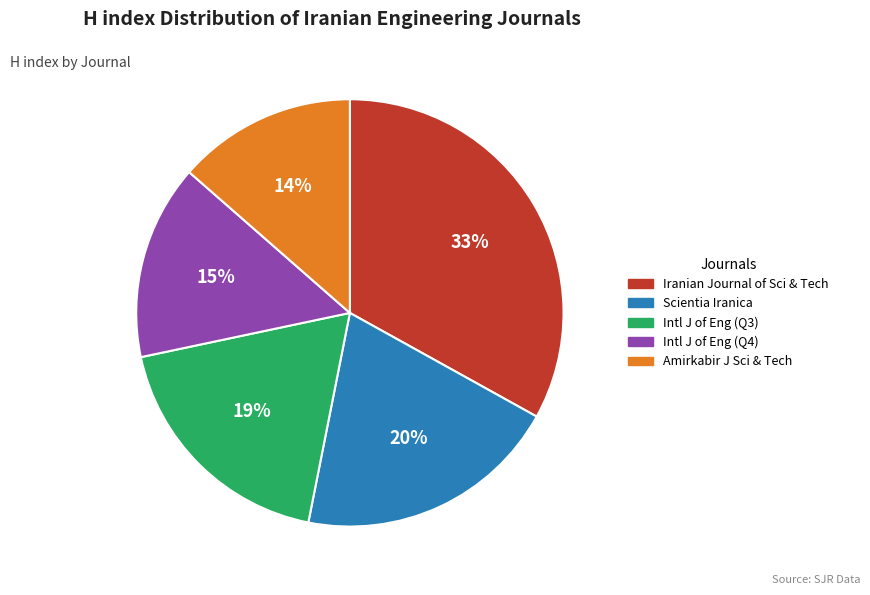

Is there any slice that represents more than half of the pie?

No